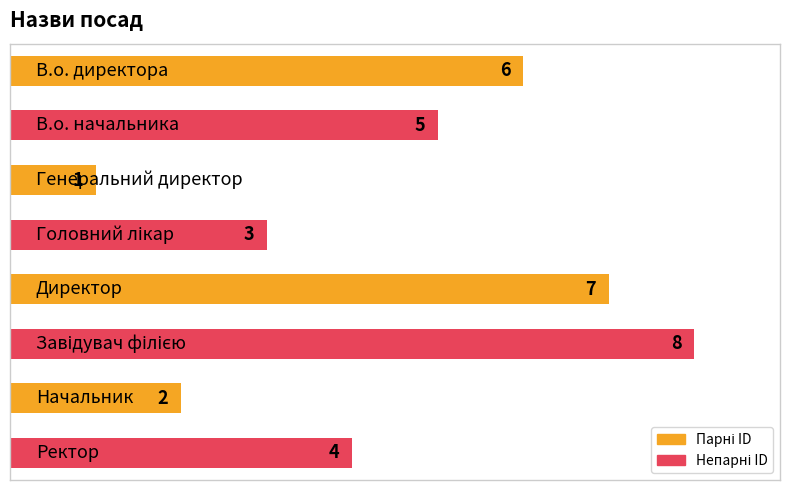

What is the difference between the second highest and second lowest values?

5